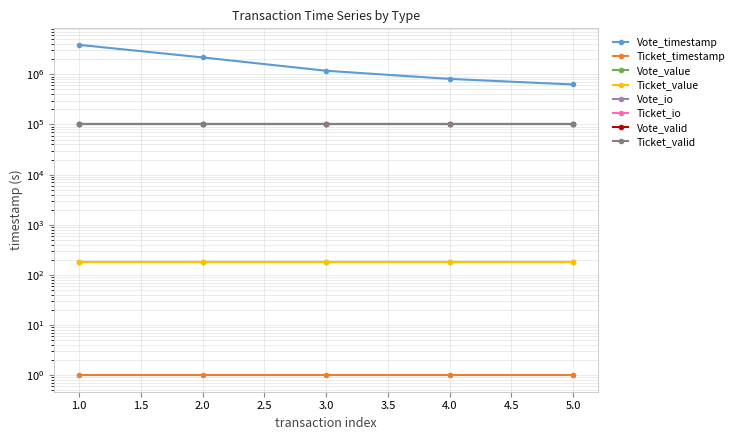

What is the difference between the values at 3.0 and 4.0?

366829